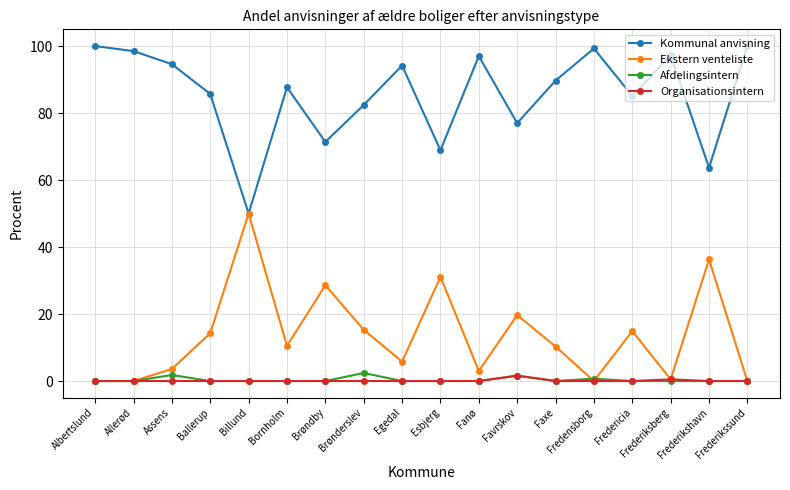

What is the label of the 9th point from the right?

Esbjerg